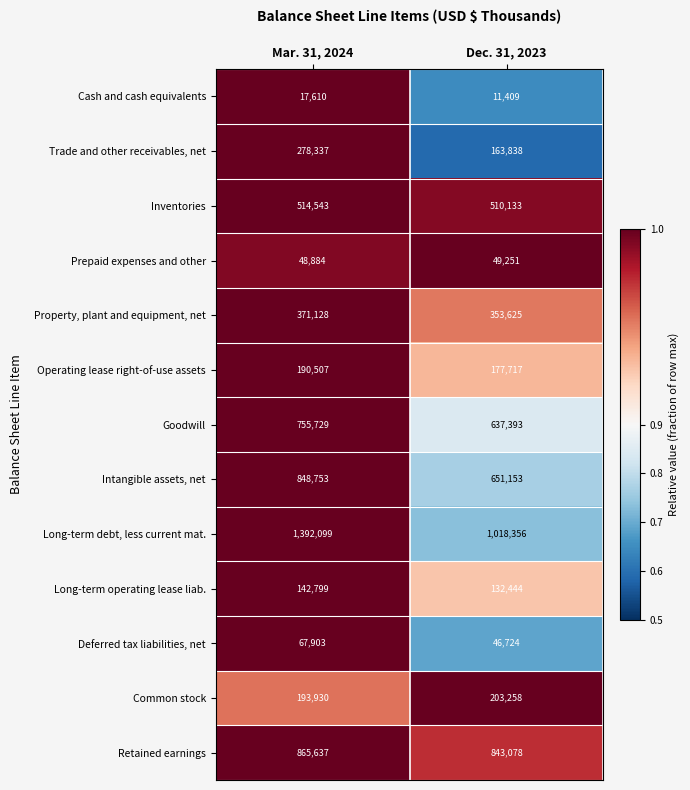

Where is Long-term operating lease liab. nearest to the value 137621?

Dec. 31, 2023